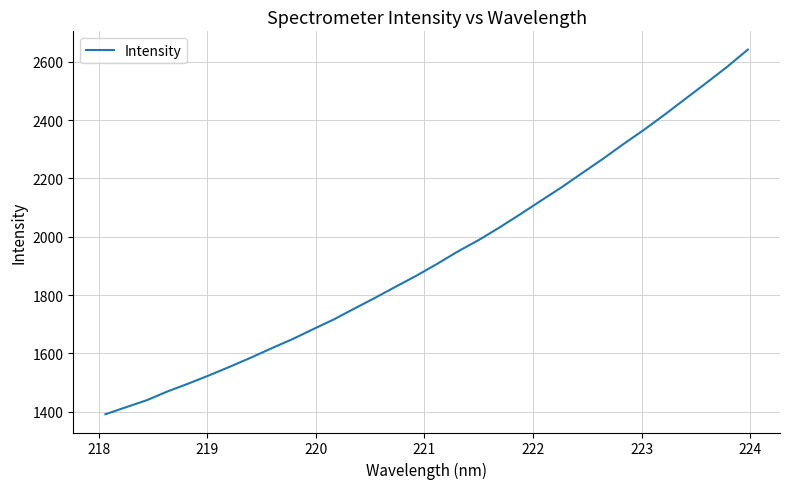

What is the minimum value shown in the chart?

1391.3